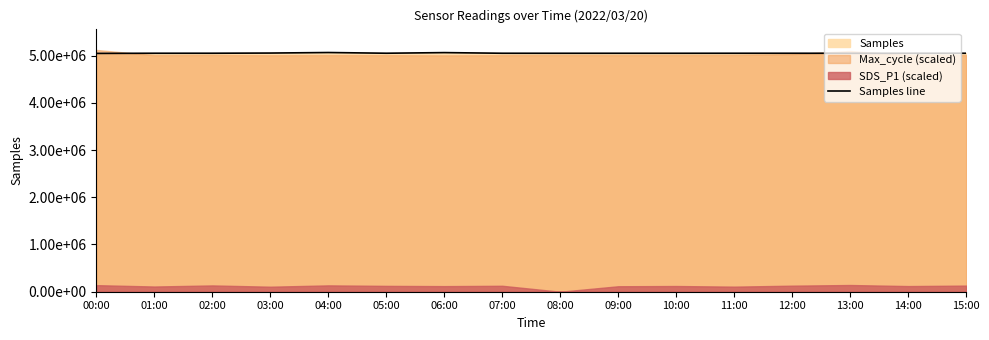

At which category does the chart reach its minimum across all series?

00:00